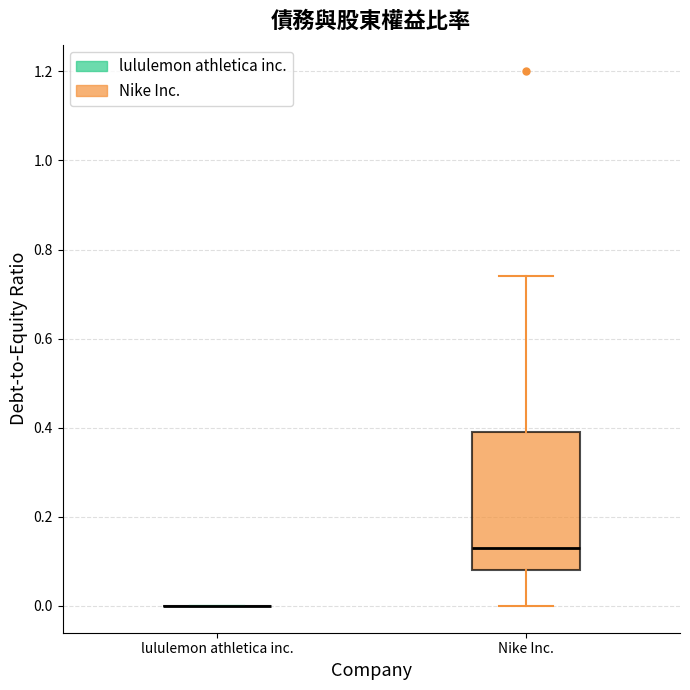

Which box is the tallest, from its lower edge to its upper edge?

Nike Inc.